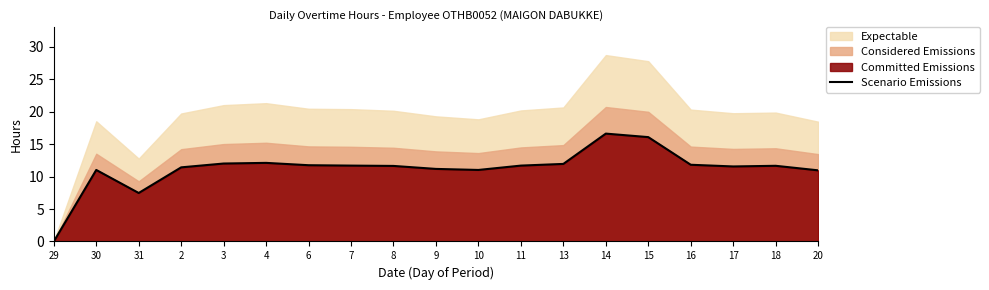

Reading right to left, transcribe all the data shown in this chart.

11.0	11.7	11.6	11.8	16.1	16.6	11.9	11.7	11.0	11.2	11.6	11.7	11.8	12.1	12.0	11.4	7.5	11.0	0.0